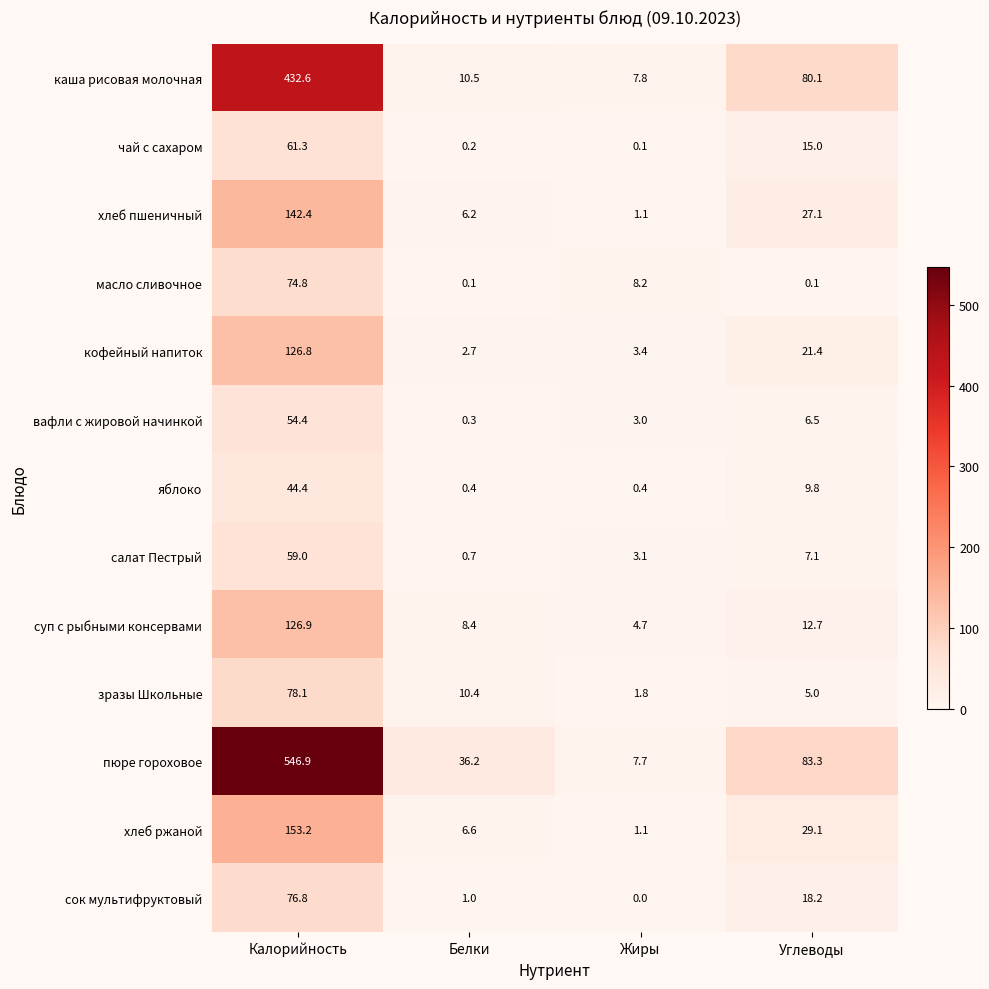

Which series has the widest spread of values?

пюре гороховое